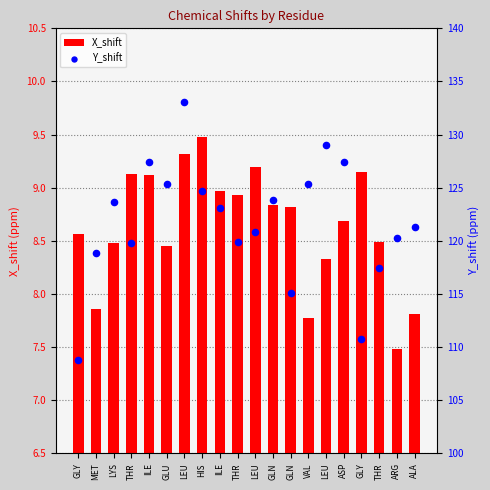

Which series contains the lowest Y value?

X_shift